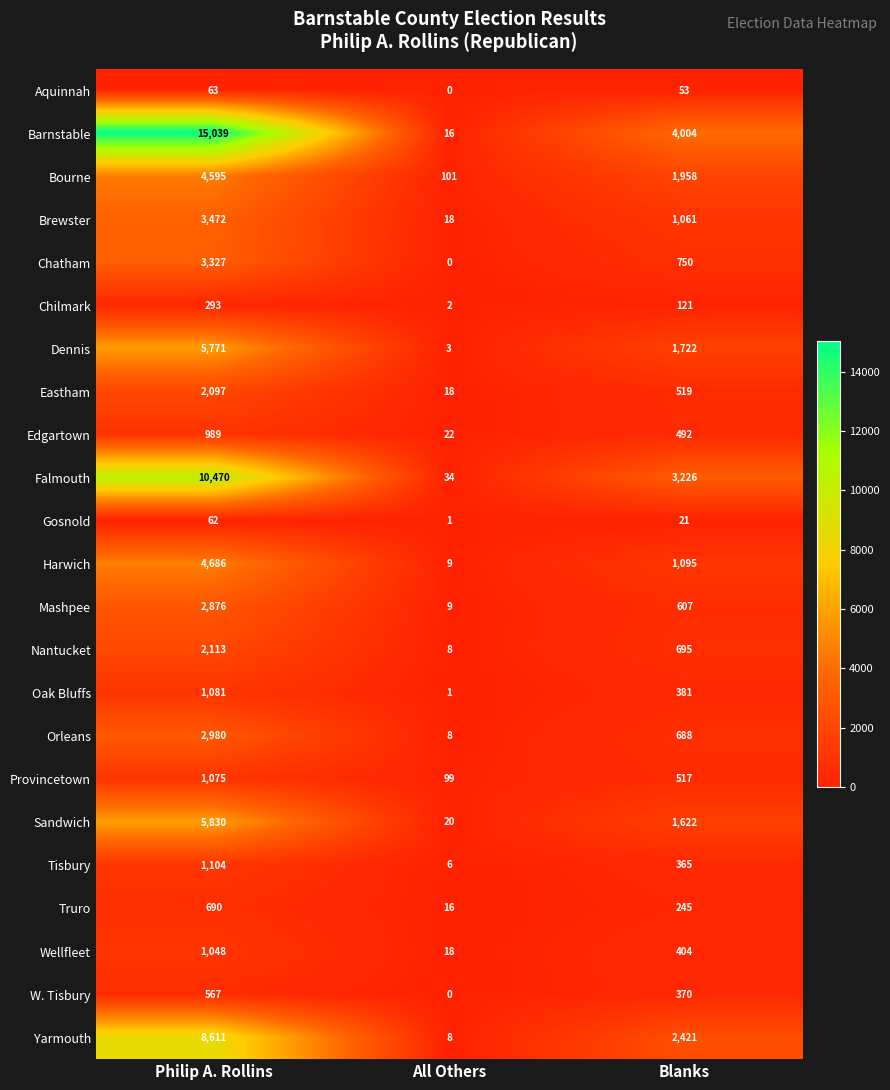

What is the total value across all series at Blanks?

23337